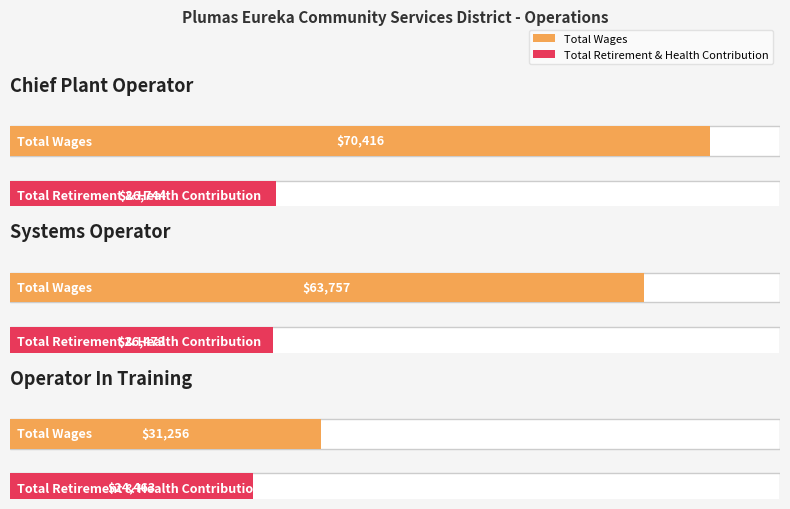

What is the approximate value of Total Retirement & Health Contribution at Systems Operator?

26473